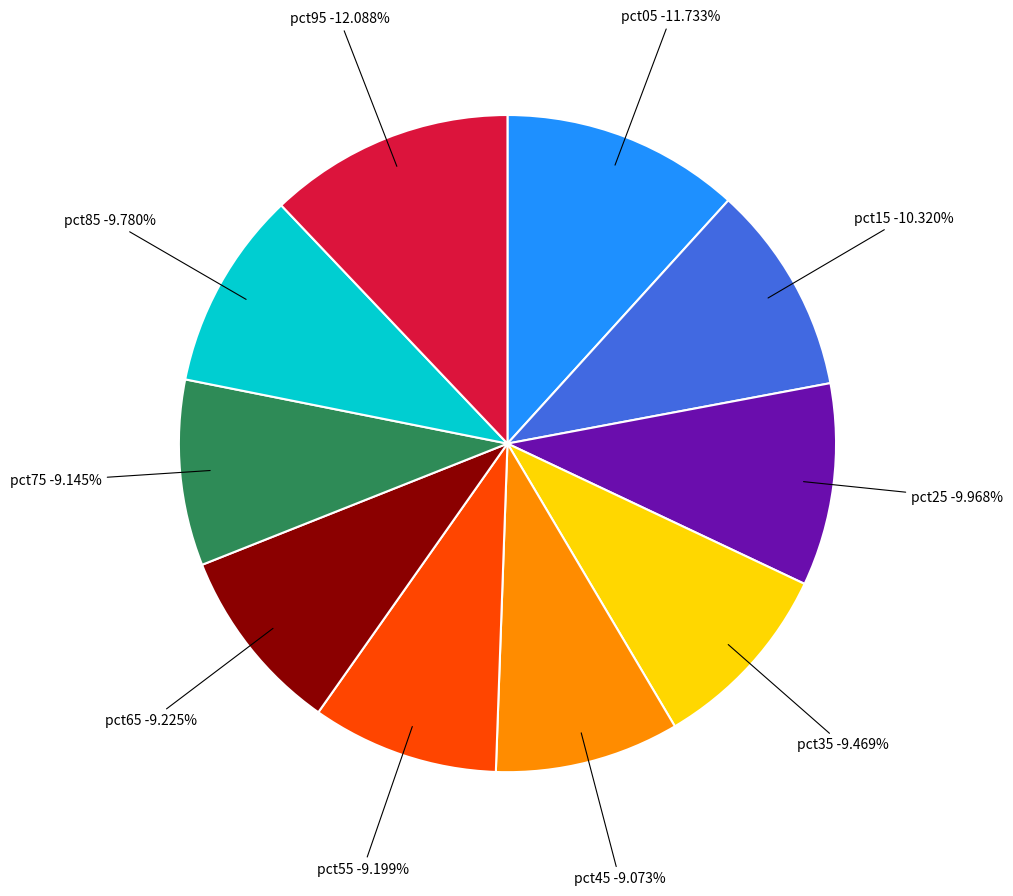

Does pct85 account for over 50% of the chart?

No